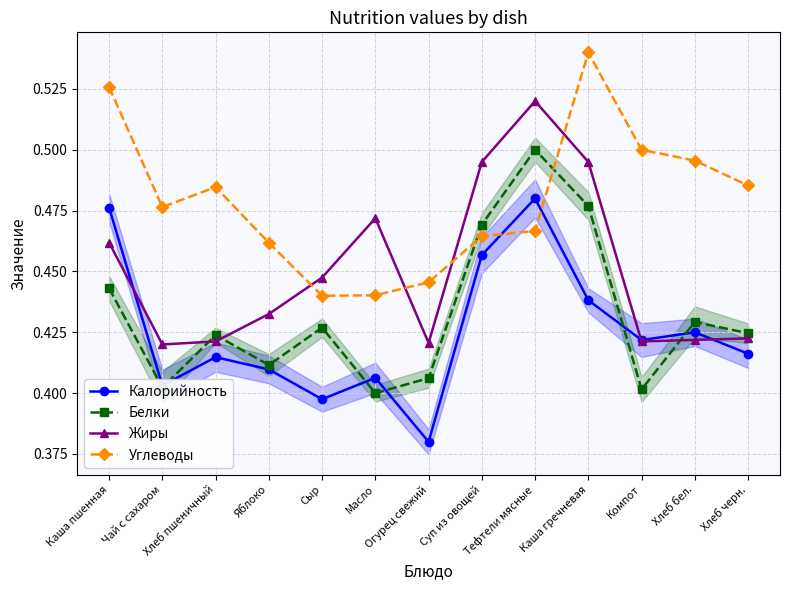

Reading left to right, extract all data points from this chart.

Калорийность: 0.5	0.4	0.4	0.4	0.4	0.4	0.4	0.5	0.5	0.4	0.4	0.4	0.4
Белки: 0.4	0.4	0.4	0.4	0.4	0.4	0.4	0.5	0.5	0.5	0.4	0.4	0.4
Жиры: 0.5	0.4	0.4	0.4	0.4	0.5	0.4	0.5	0.5	0.5	0.4	0.4	0.4
Углеводы: 0.5	0.5	0.5	0.5	0.4	0.4	0.4	0.5	0.5	0.5	0.5	0.5	0.5